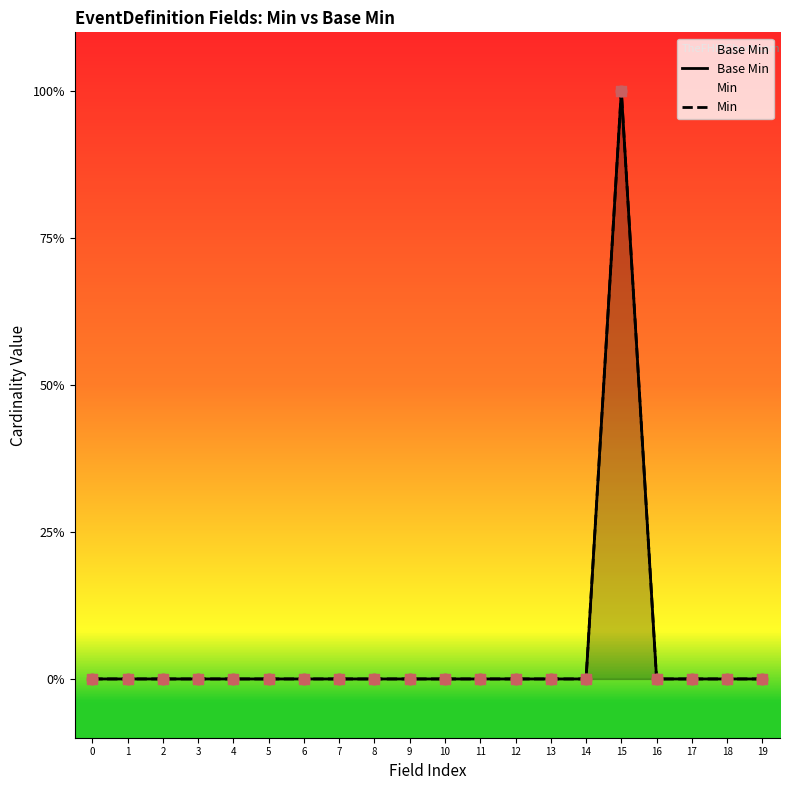

Which series contains the lowest Y value?

Base Min